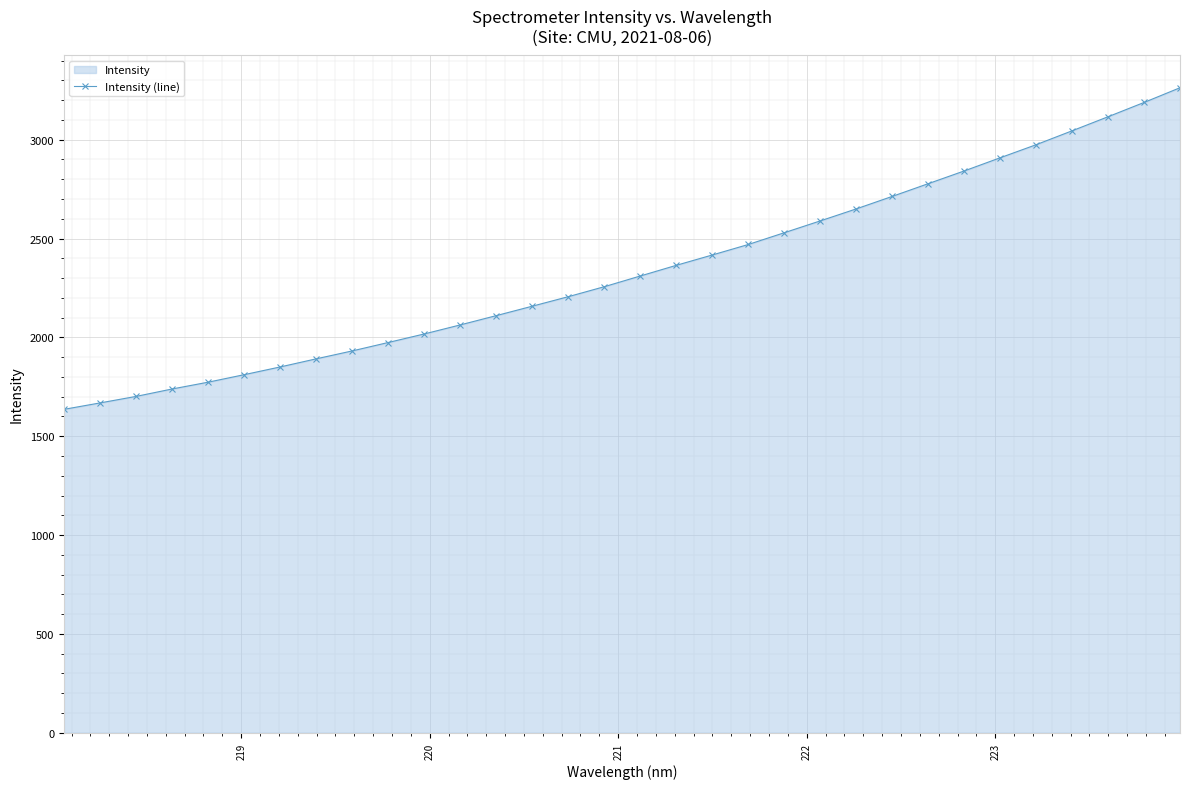

What is the smallest value displayed?

1635.8